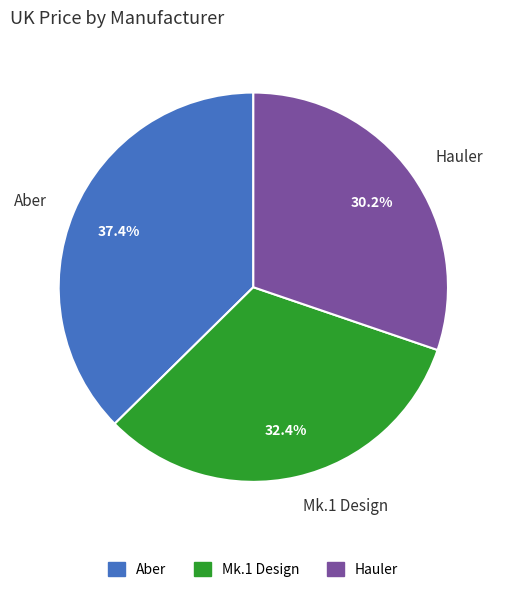

What portion of the pie excludes Aber?

62.6%